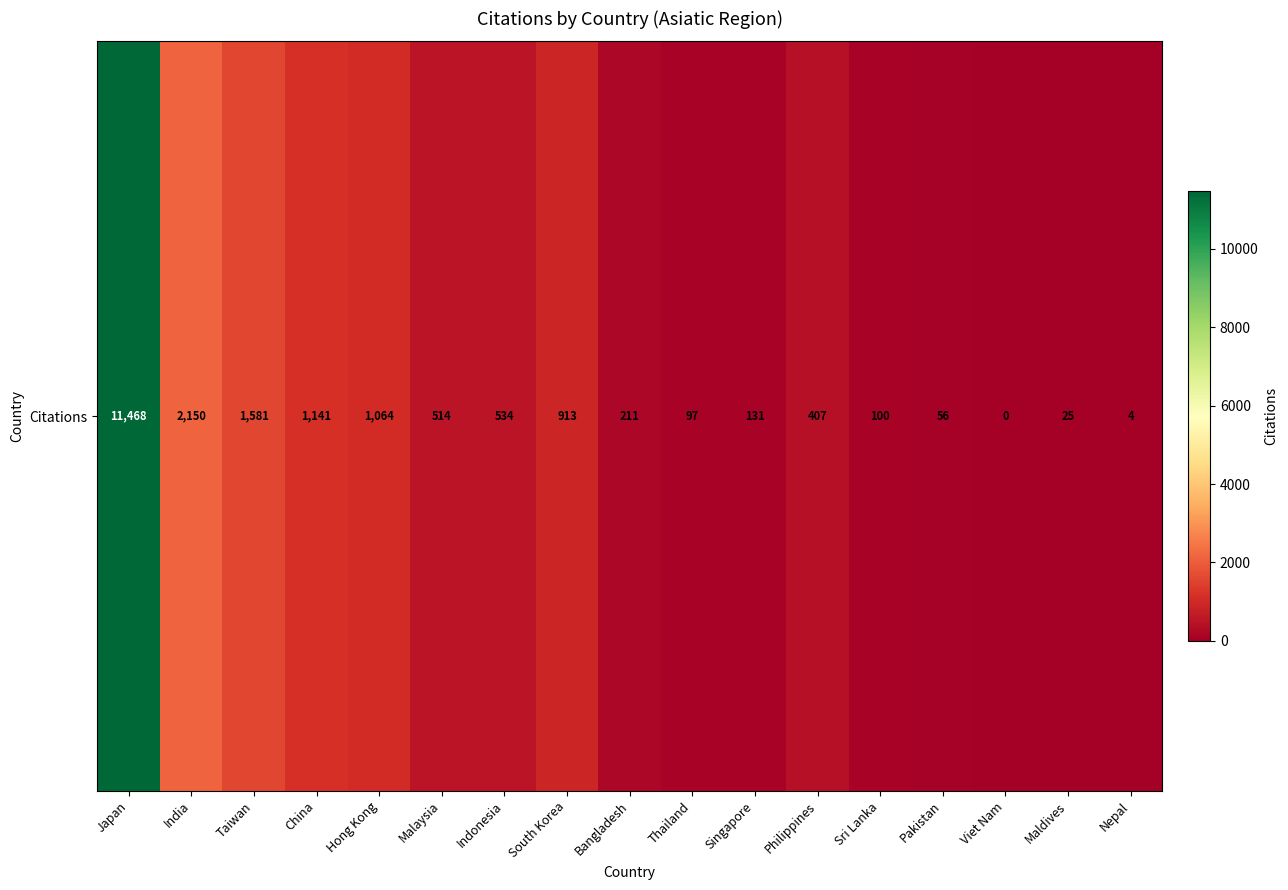

Is it true that the value at Nepal is 4?

True